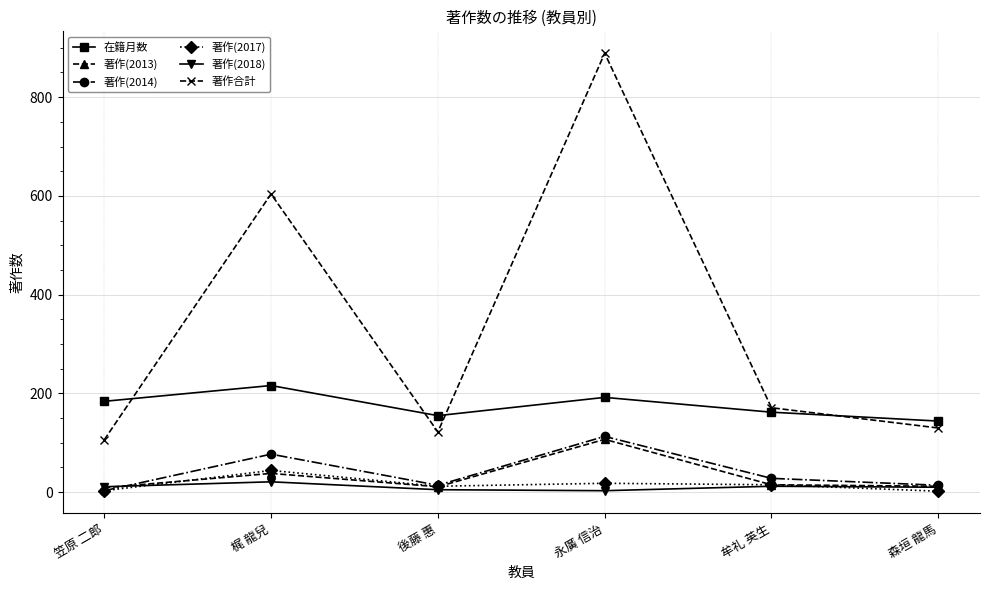

At which category does 著作合計 reach its first local valley?

後藤 惠